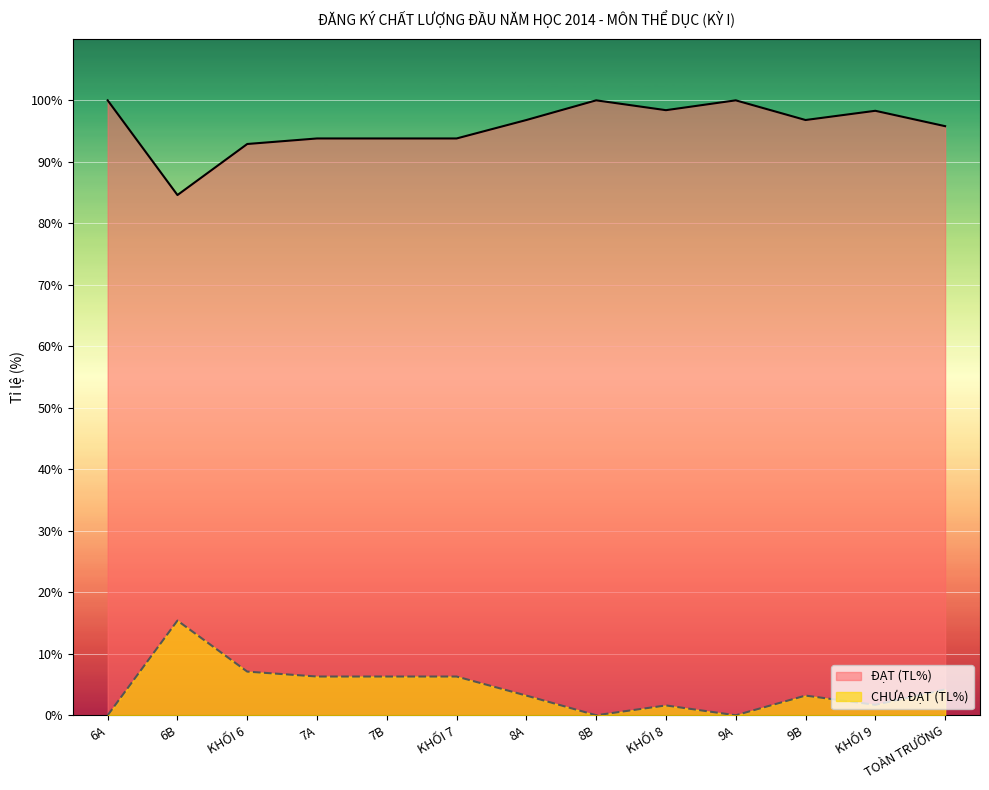

What is the greatest value displayed?

100.0